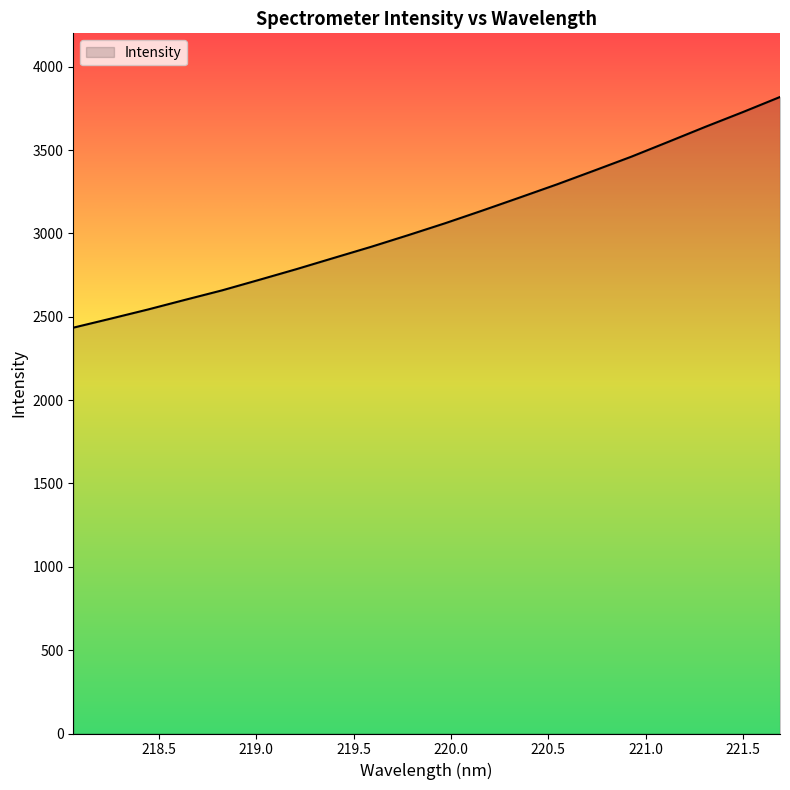

How many values exceed 3061?

10